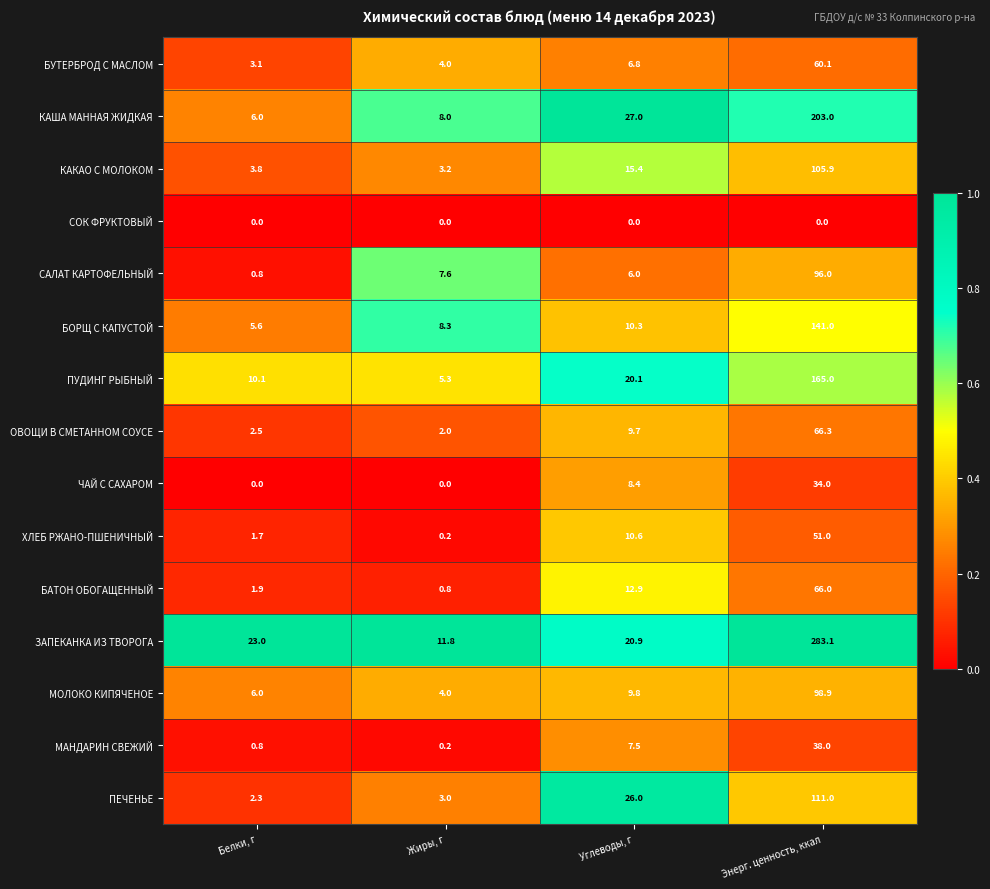

At which label does САЛАТ КАРТОФЕЛЬНЫЙ first exceed 7?

Жиры, г